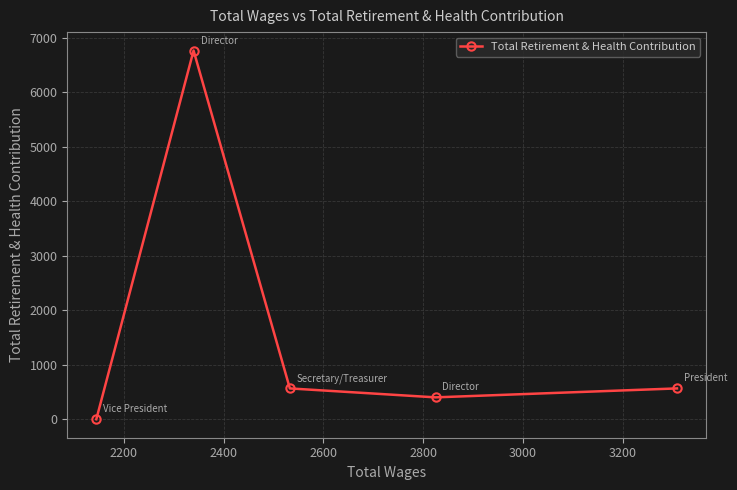

What is the difference between the second highest and minimum values?

566